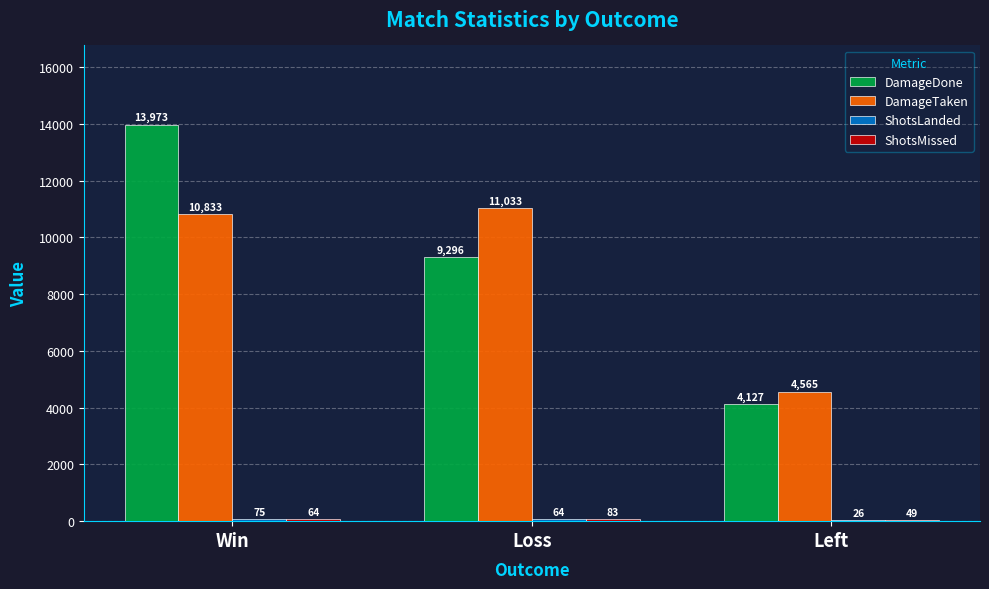

At which category is the sum across all series the highest?

Win